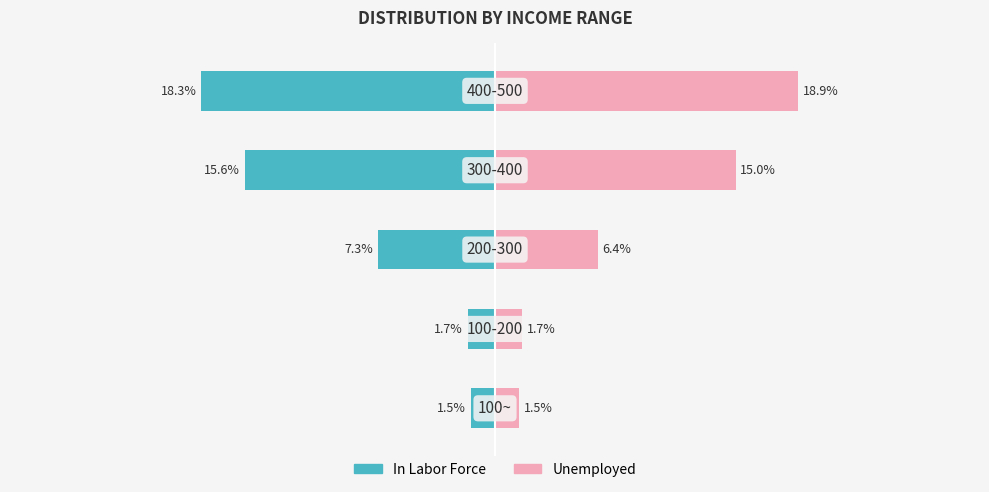

Reading left to right, transcribe all the data shown in this chart.

In Labor Force: 0=-1.5	1=-1.7	2=-7.3	3=-15.6	4=-18.3
Unemployed: 0=1.5	1=1.7	2=6.4	3=15.0	4=18.9